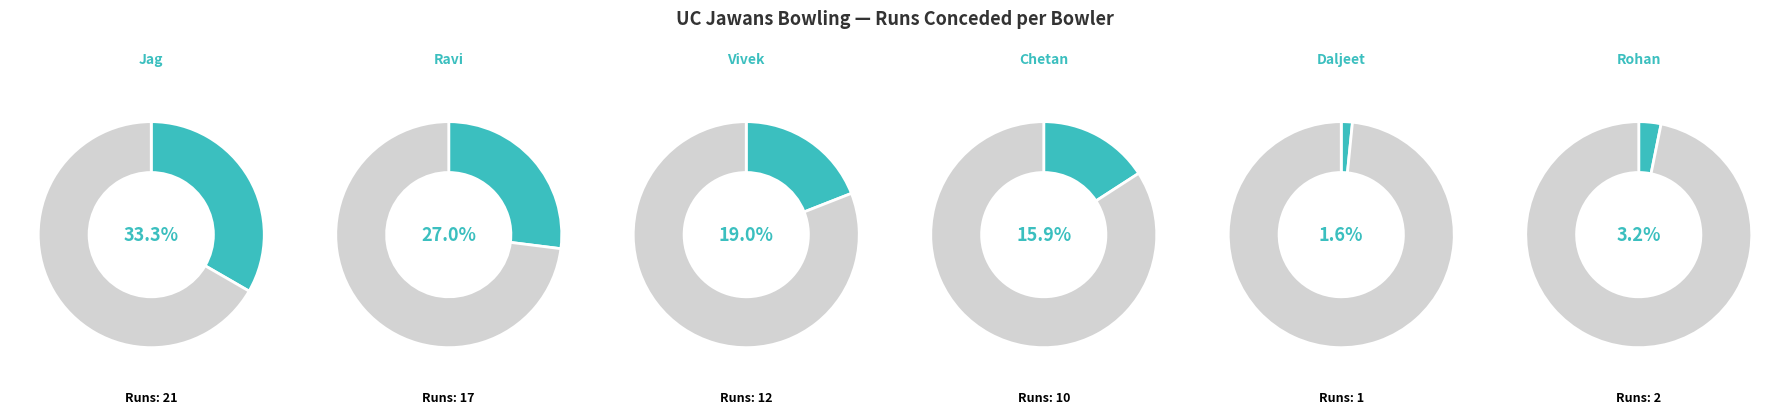

Which slice is the largest?

Jag Singh